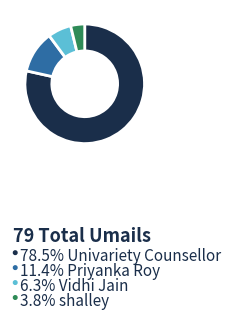

Is there any slice that represents more than half of the pie?

Yes